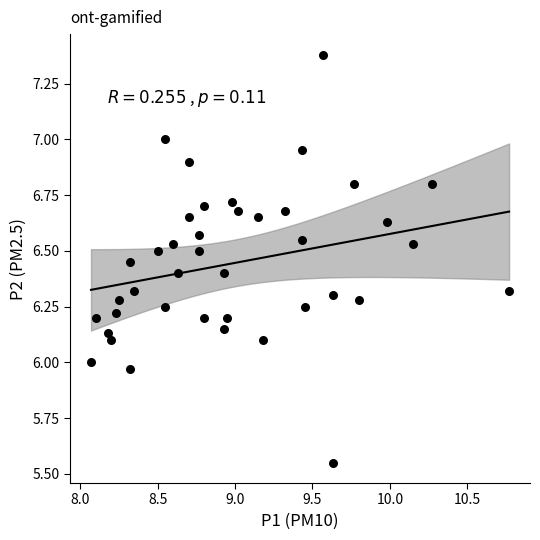

What is the range of X values (max minus min)?

2.7